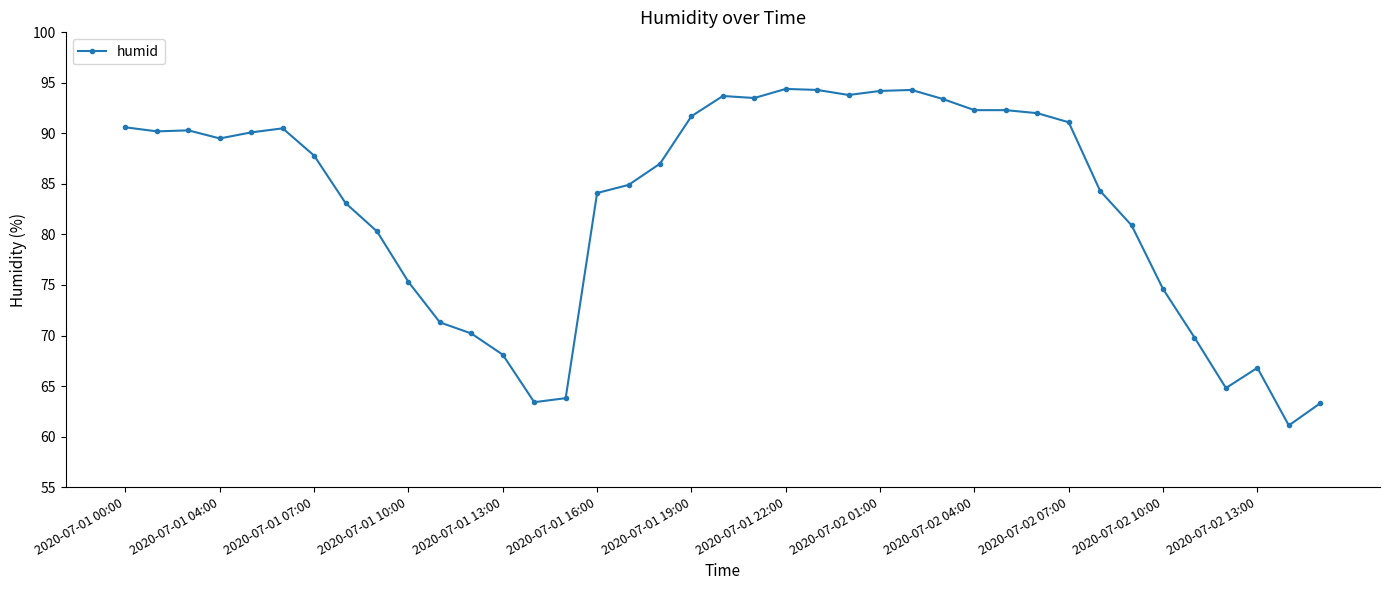

True or false: there are more than 0 points higher than both neighbors.

True